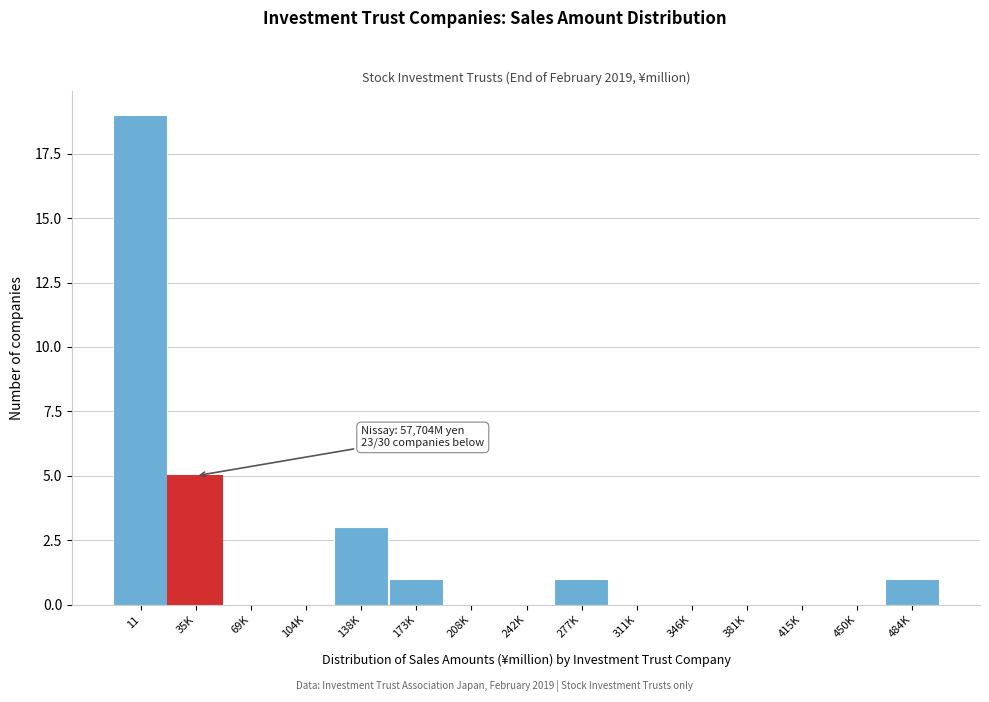

Reading right to left, transcribe all the data shown in this chart.

484K=1	450K=0	415K=0	381K=0	346K=0	311K=0	277K=1	242K=0	208K=0	173K=1	138K=3	104K=0	69K=0	35K=5	11=19